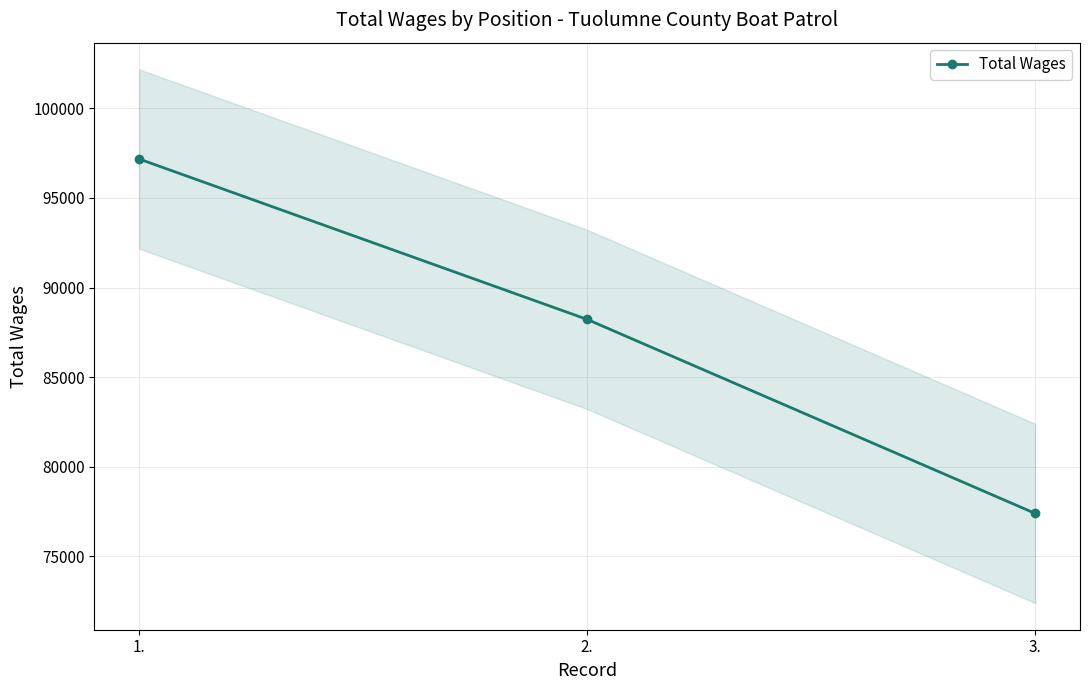

Which label corresponds to the largest value in the chart?

1.